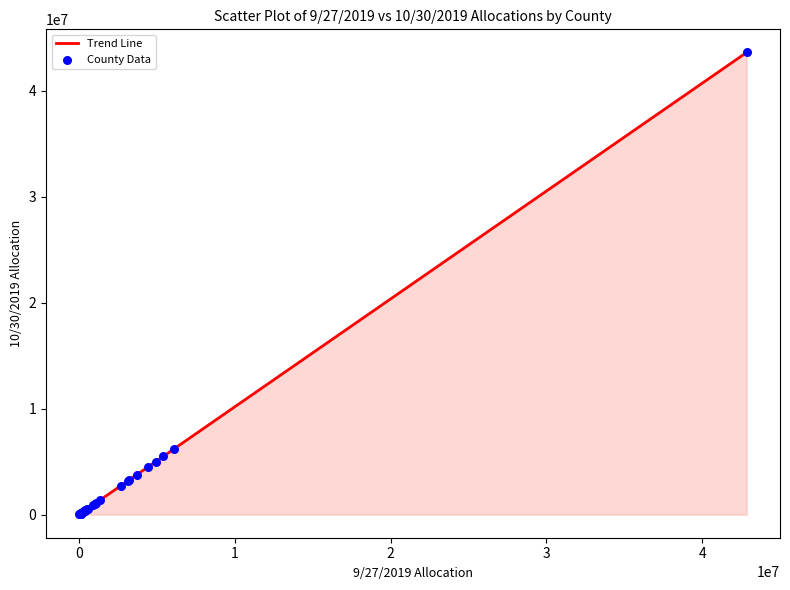

What Y value in the scatter plot is closest to 21813027?

6189631.3